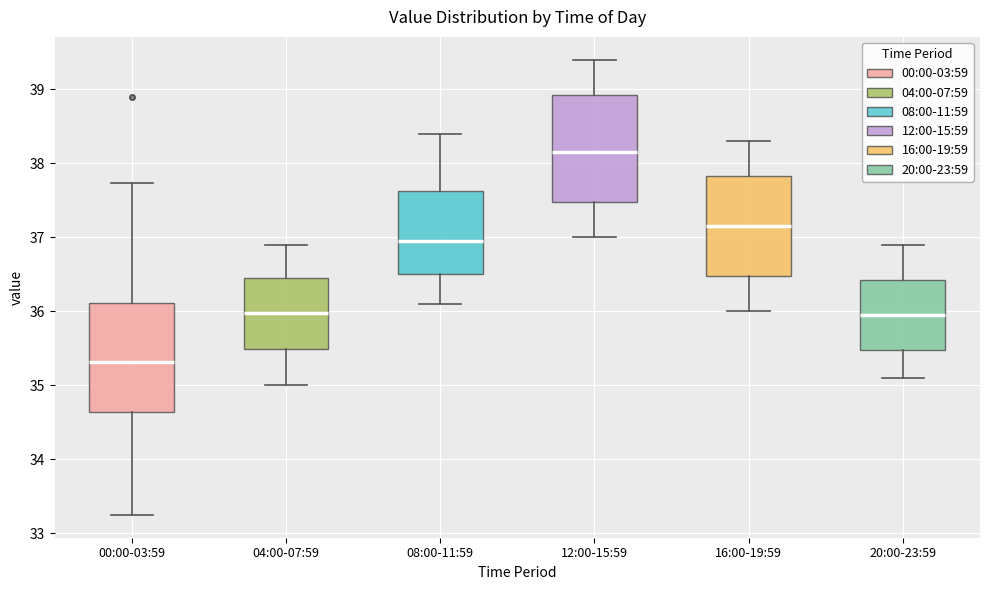

Reading left to right, transcribe this box plot: for each box, give where its median line is, the range the box spans, and where its two whiskers end, as read against the y-axis. The values are not printed on the chart, so give them approximately, as read against the axis.

00:00-03:59: median 35.3, box 34.6 to 36.1, whiskers 33.3 to 37.7
04:00-07:59: median 36.0, box 35.5 to 36.5, whiskers 35.0 to 36.9
08:00-11:59: median 37.0, box 36.5 to 37.6, whiskers 36.1 to 38.4
12:00-15:59: median 38.2, box 37.5 to 38.9, whiskers 37.0 to 39.4
16:00-19:59: median 37.2, box 36.5 to 37.8, whiskers 36.0 to 38.3
20:00-23:59: median 36.0, box 35.5 to 36.4, whiskers 35.1 to 36.9